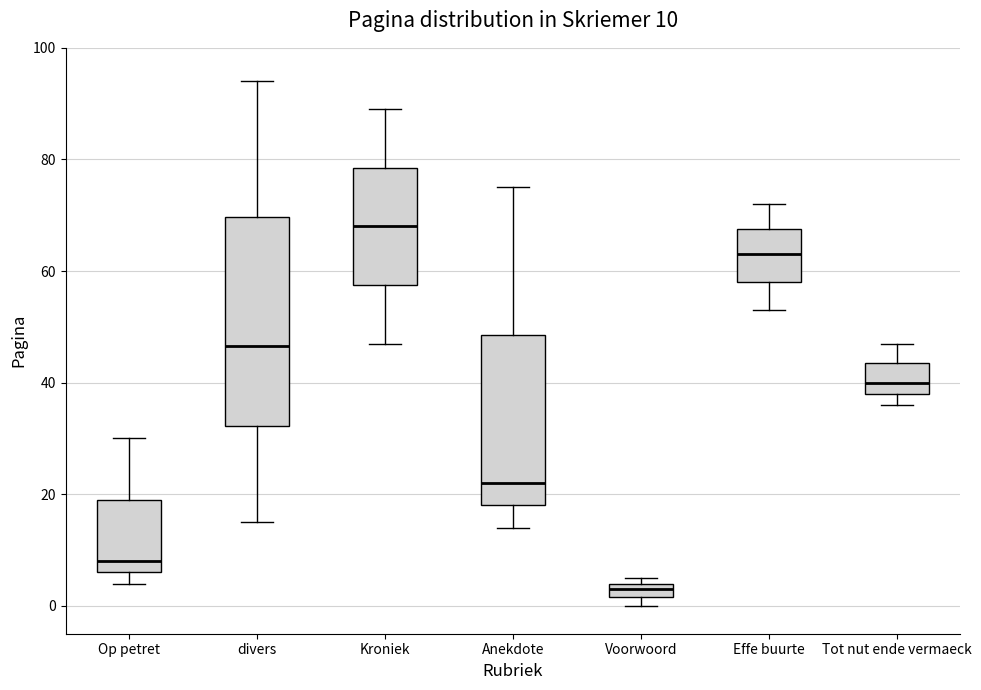

Which box's median line is the lowest?

Voorwoord